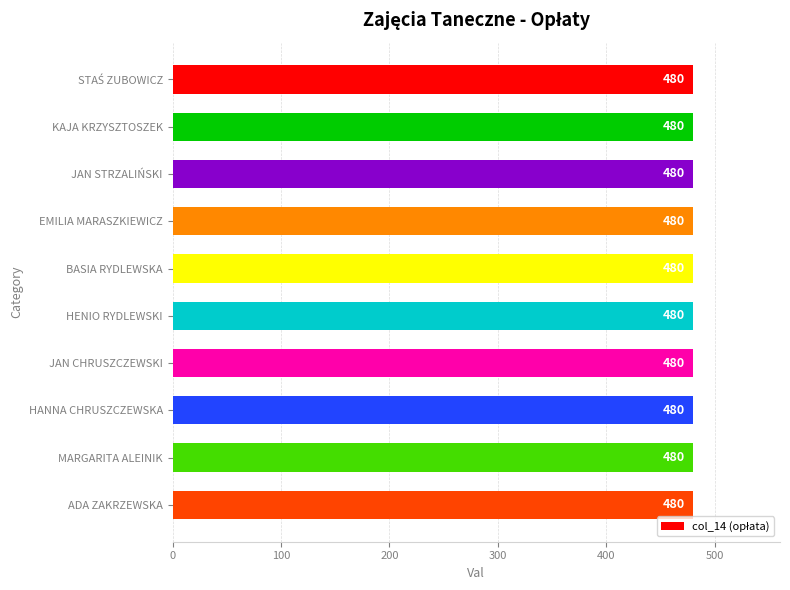

Rank the categories by count value from lowest to highest.

STAŚ ZUBOWICZ, KAJA KRZYSZTOSZEK, JAN STRZALIŃSKI, EMILIA MARASZKIEWICZ, BASIA RYDLEWSKA, HENIO RYDLEWSKI, JAN CHRUSZCZEWSKI, HANNA CHRUSZCZEWSKA, MARGARITA ALEINIK, ADA ZAKRZEWSKA